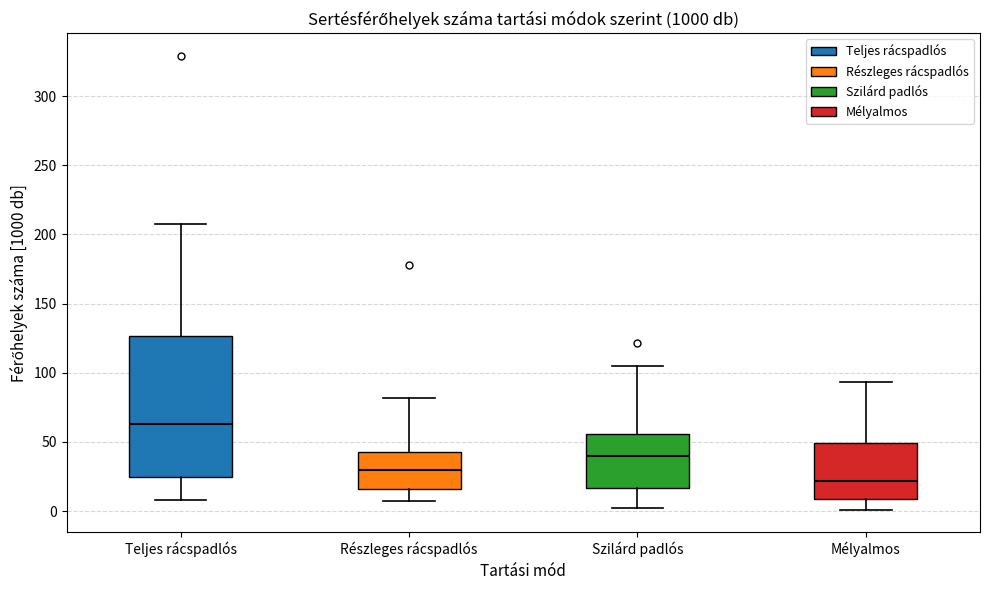

Reading left to right, transcribe this box plot: for each box, give where its median line is, the range the box spans, and where its two whiskers end, as read against the y-axis. The values are not printed on the chart, so give them approximately, as read against the axis.

Teljes rácspadlós: median 65, box 25 to 125, whiskers 10 to 205
Részleges rácspadlós: median 30, box 15 to 45, whiskers 5 to 80
Szilárd padlós: median 40, box 15 to 55, whiskers 5 to 105
Mélyalmos: median 20, box 10 to 50, whiskers 0 to 95